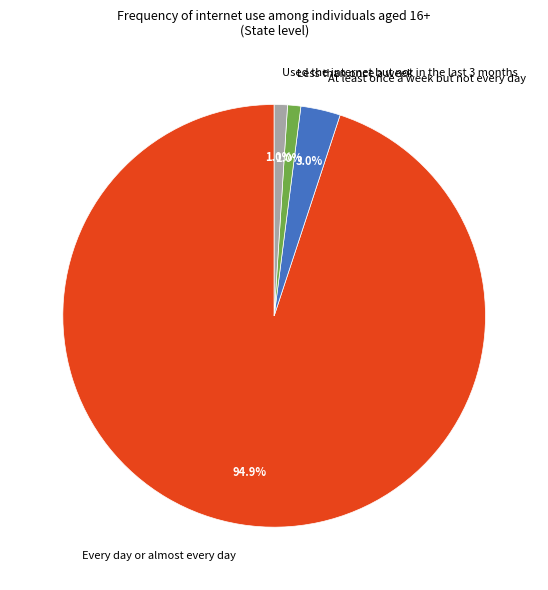

How many slices are in this pie chart?

4